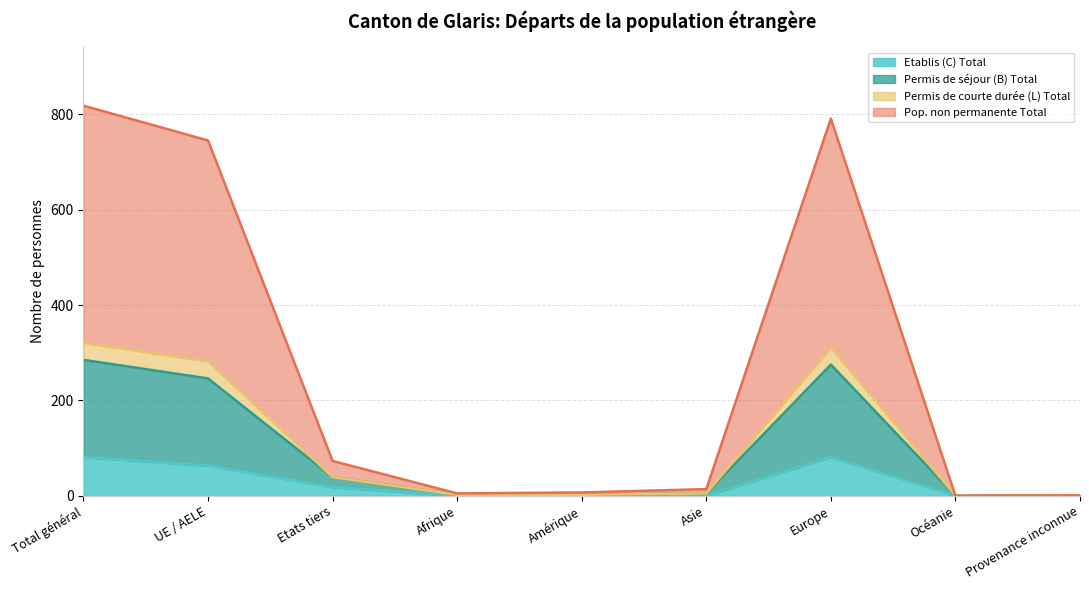

What is the label of the 9th point from the right?

Total général